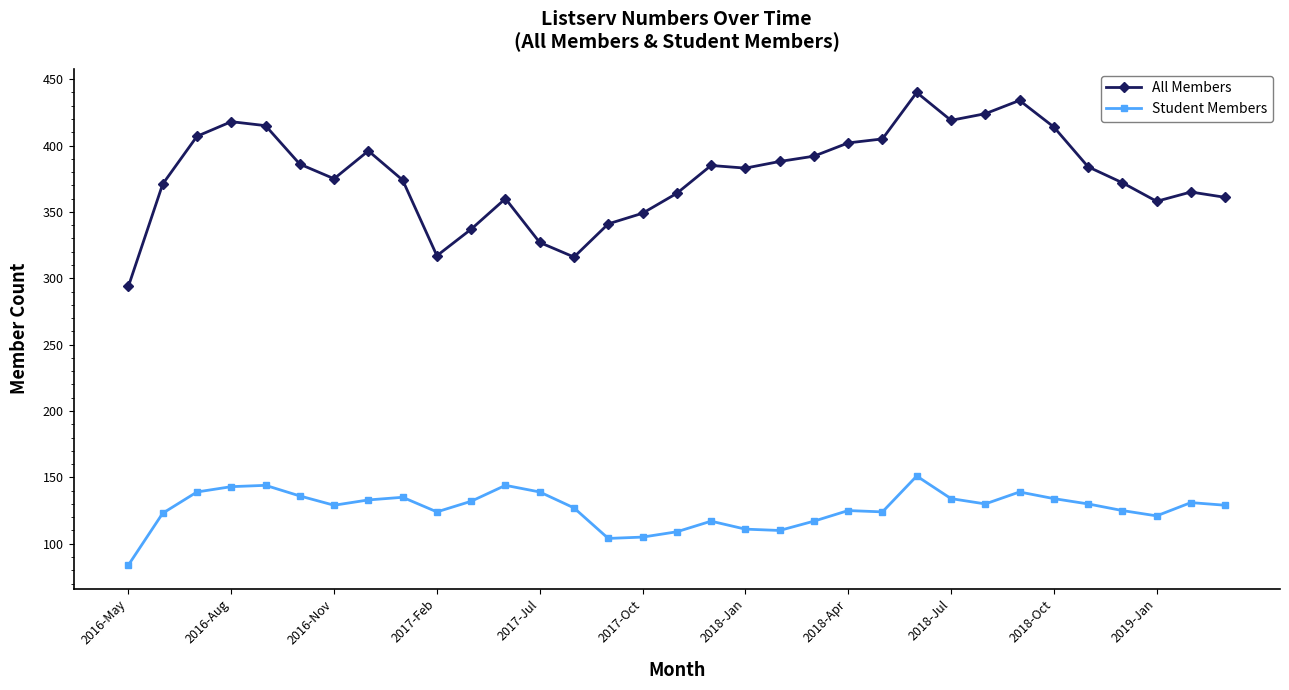

Does the chart have visible grid lines?

No